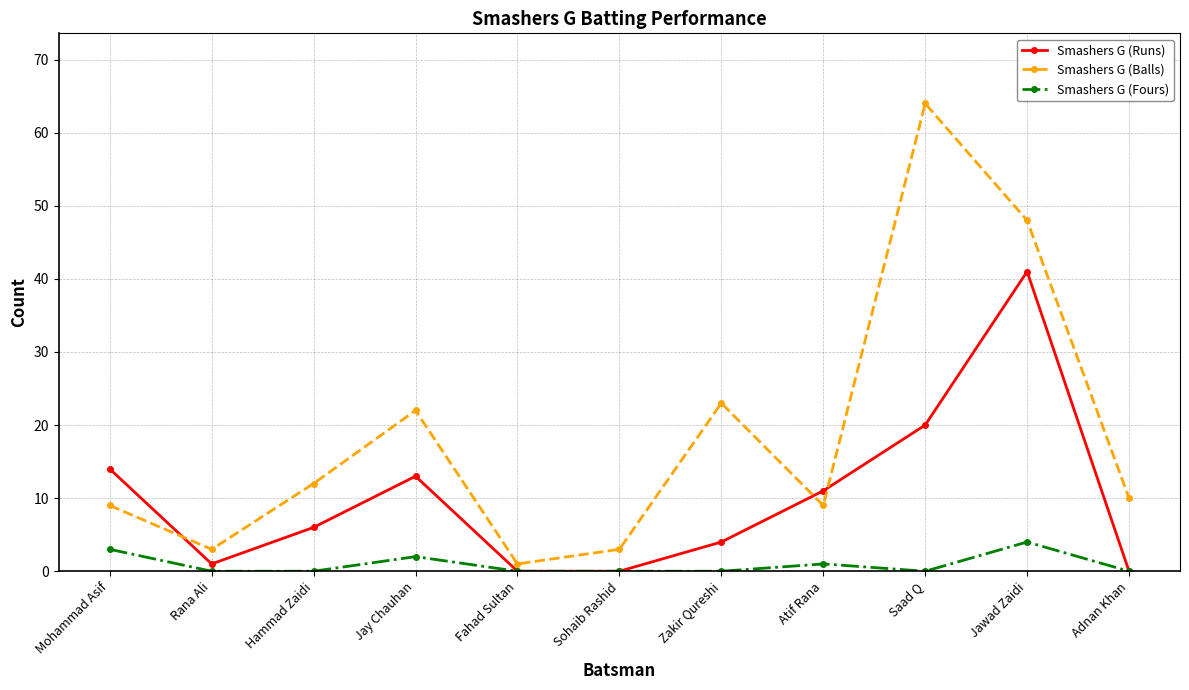

Reading left to right, what are all the values shown in this chart?

Smashers G (Runs): Mohammad Asif=14	Rana Ali=1	Hammad Zaidi=6	Jay Chauhan=13	Fahad Sultan=0	Sohaib Rashid=0	Zakir Qureshi=4	Atif Rana=11	Saad Q=20	Jawad Zaidi=41	Adnan Khan=0
Smashers G (Balls): Mohammad Asif=9	Rana Ali=3	Hammad Zaidi=12	Jay Chauhan=22	Fahad Sultan=1	Sohaib Rashid=3	Zakir Qureshi=23	Atif Rana=9	Saad Q=64	Jawad Zaidi=48	Adnan Khan=10
Smashers G (Fours): Mohammad Asif=3	Rana Ali=0	Hammad Zaidi=0	Jay Chauhan=2	Fahad Sultan=0	Sohaib Rashid=0	Zakir Qureshi=0	Atif Rana=1	Saad Q=0	Jawad Zaidi=4	Adnan Khan=0